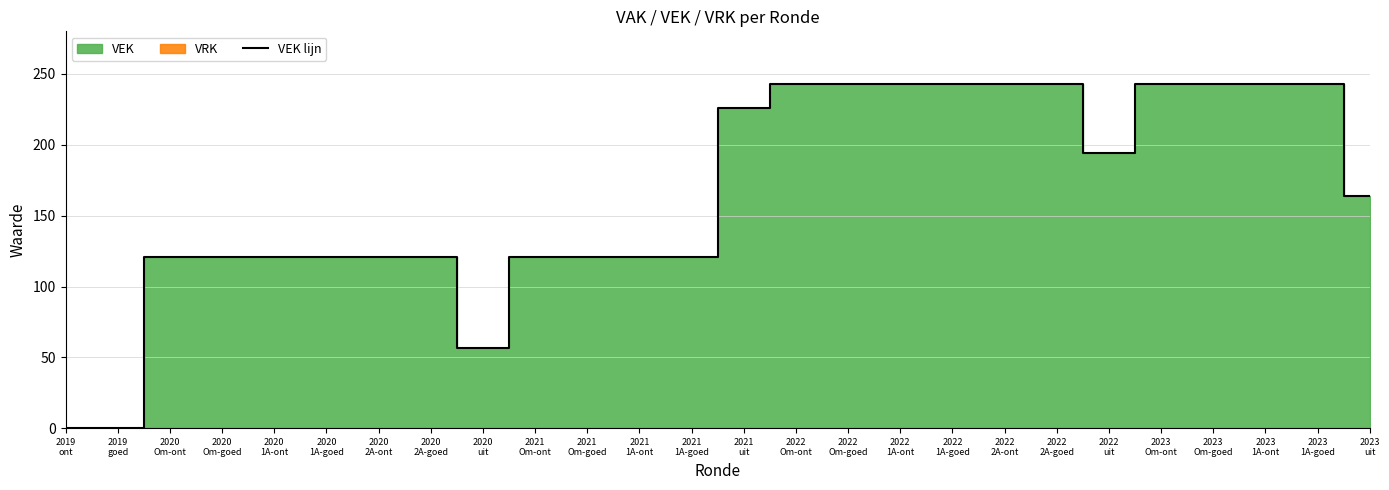

Reading right to left, list all the values displayed in this chart.

164	243	243	243	243	194	243	243	243	243	243	243	226	121	121	121	121	57	121	121	121	121	121	121	0	0